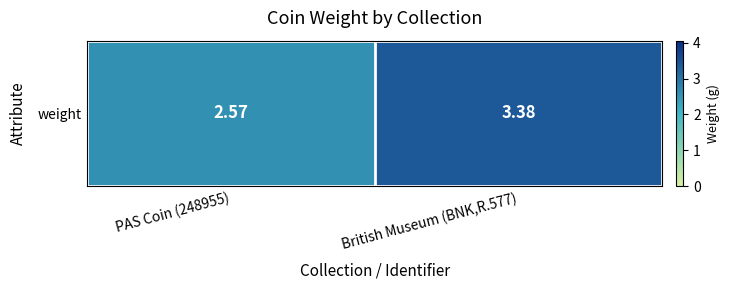

Rank the categories by value from lowest to highest.

PAS Coin (248955), British Museum (BNK,R.577)